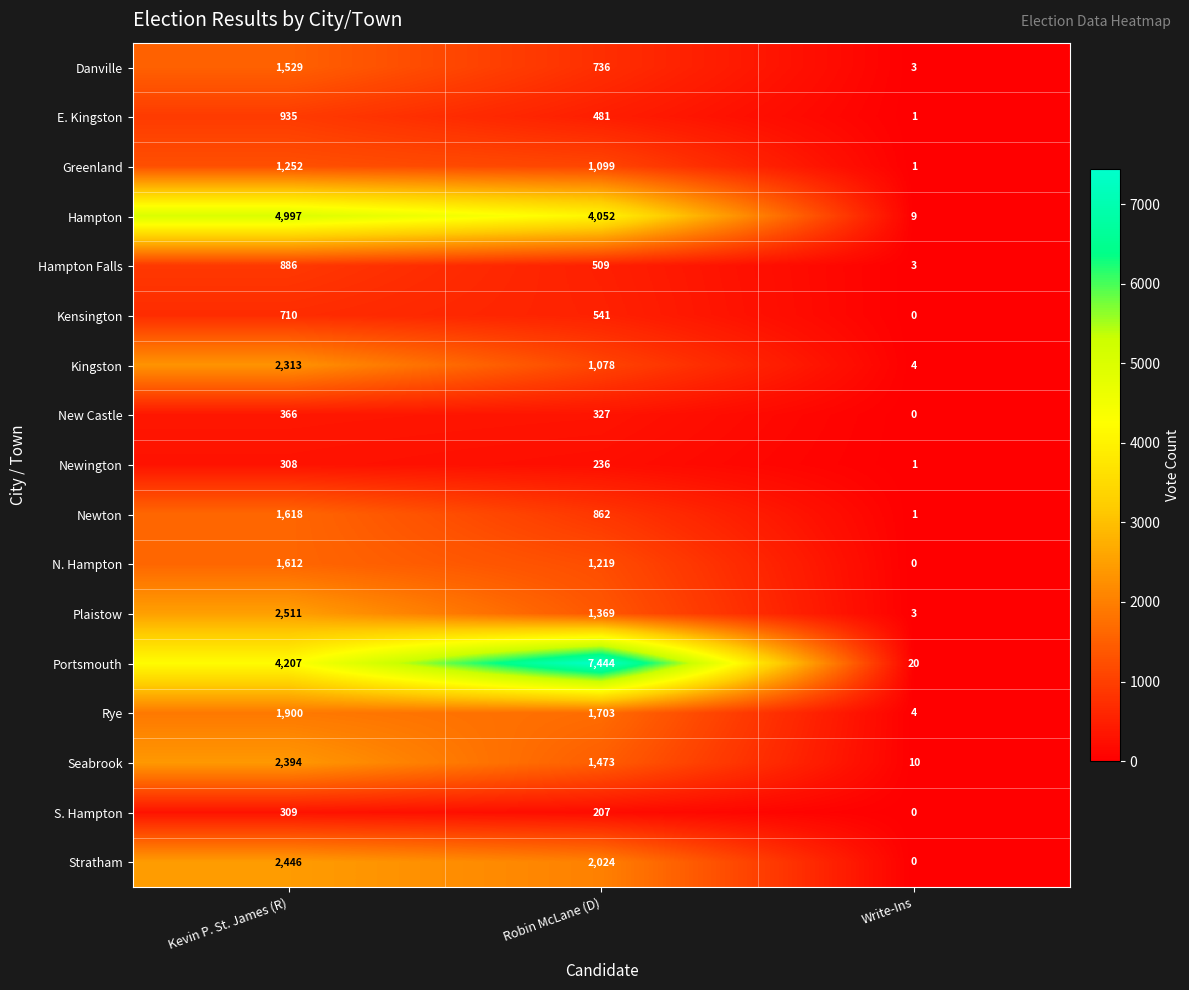

At which label does Plaistow first exceed 1369?

Kevin P. St. James (R)